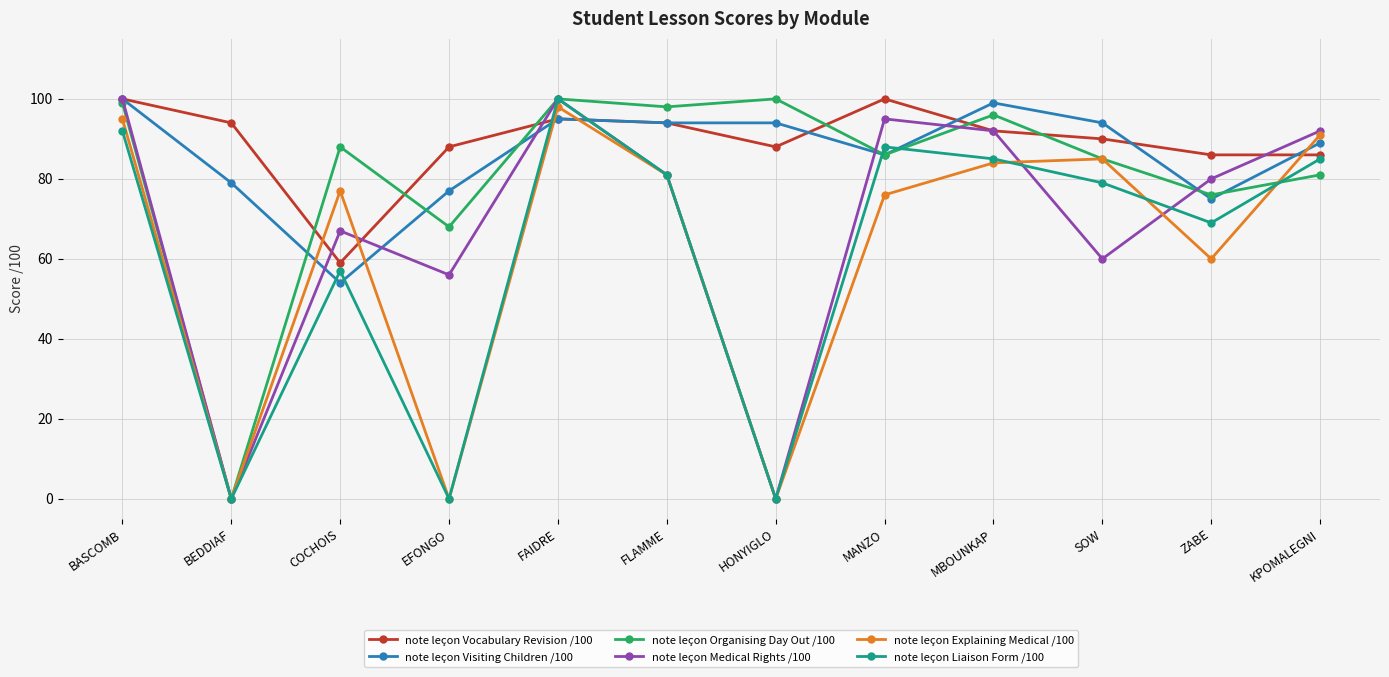

How many interior local valleys does the note leçon Explaining Medical /100 series have?

4